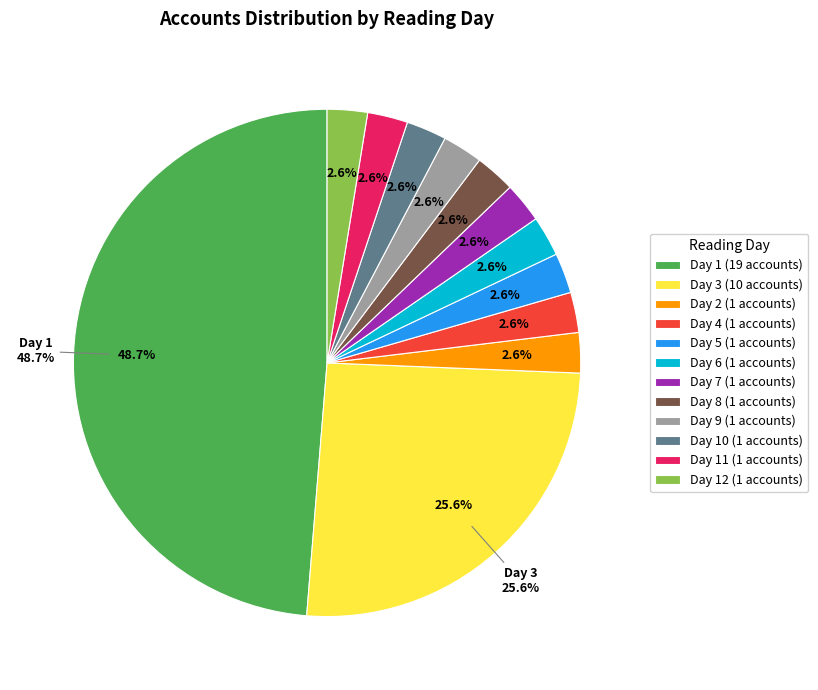

Is 4 the majority of the pie?

No